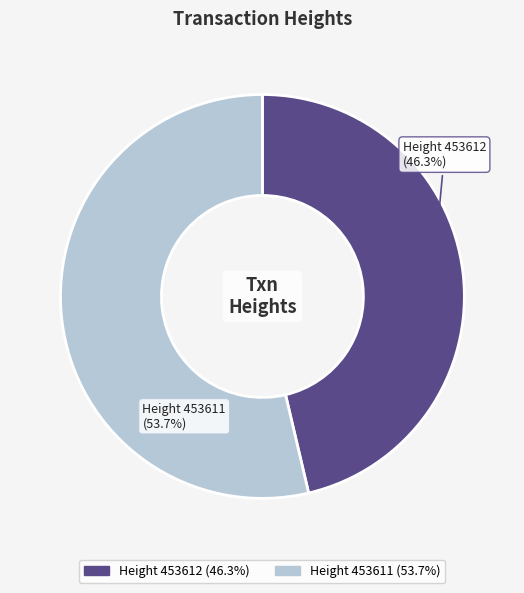

Is there any slice that represents more than half of the pie?

Yes